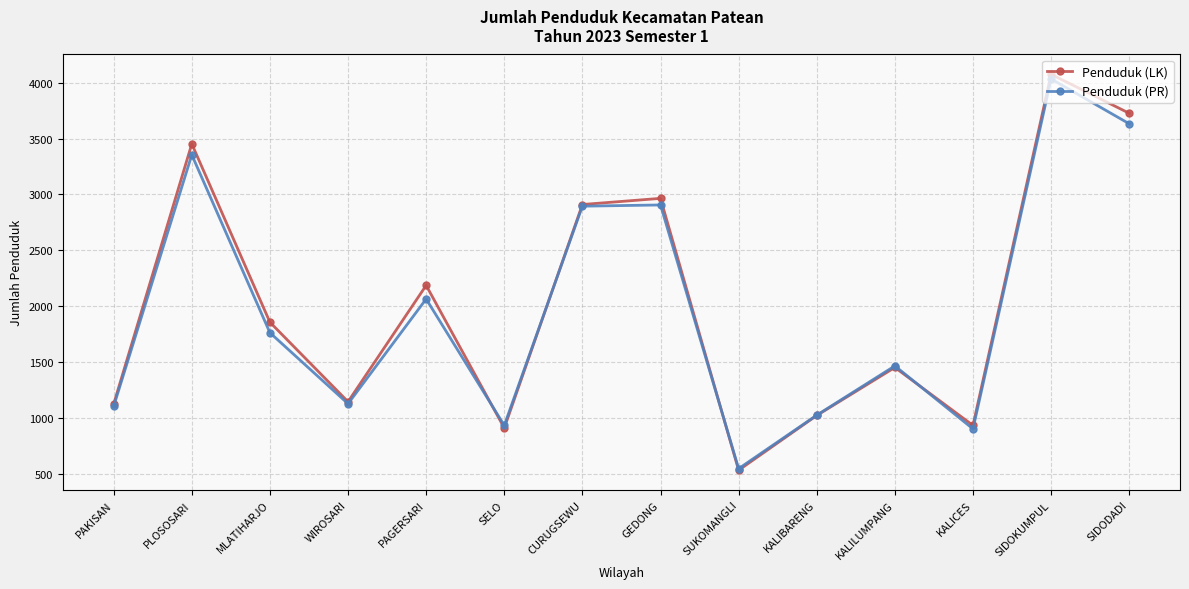

Which series changed the most between CURUGSEWU and SIDODADI?

Penduduk (LK)